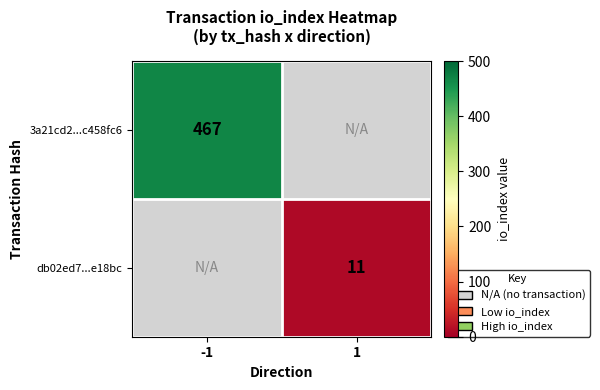

Is it true that db02ed7...e18bc equals 11 at 1?

True